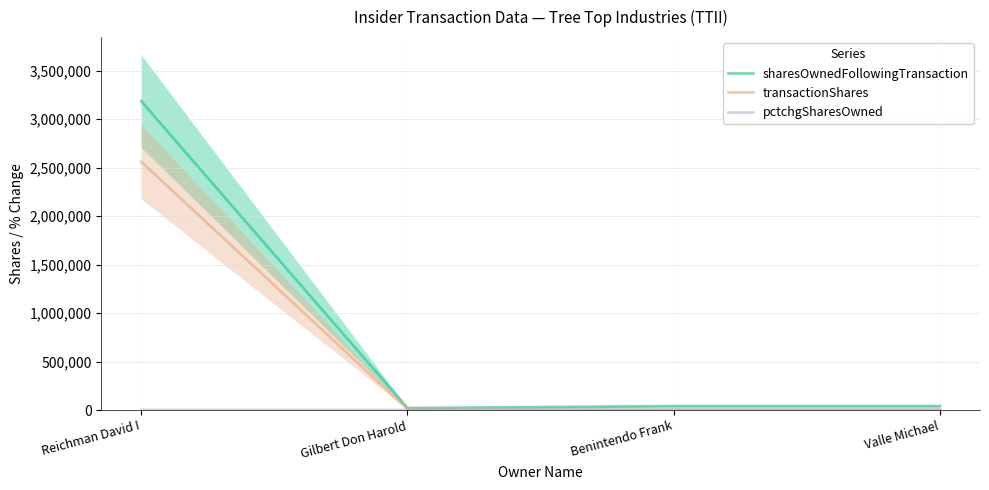

What is the difference between the highest and lowest values at Reichman David I?

3184190